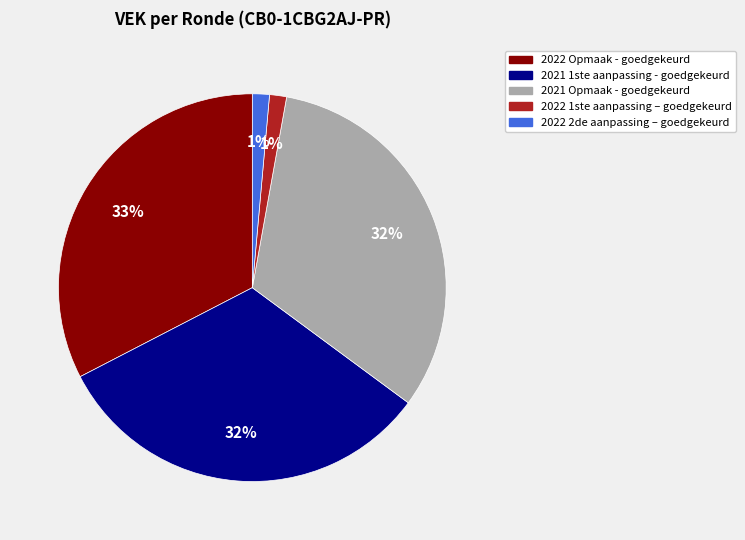

To the nearest percent, what is the combined percentage of 2022 Opmaak - goedgekeurd and 2022 1ste aanpassing – goedgekeurd?

34%